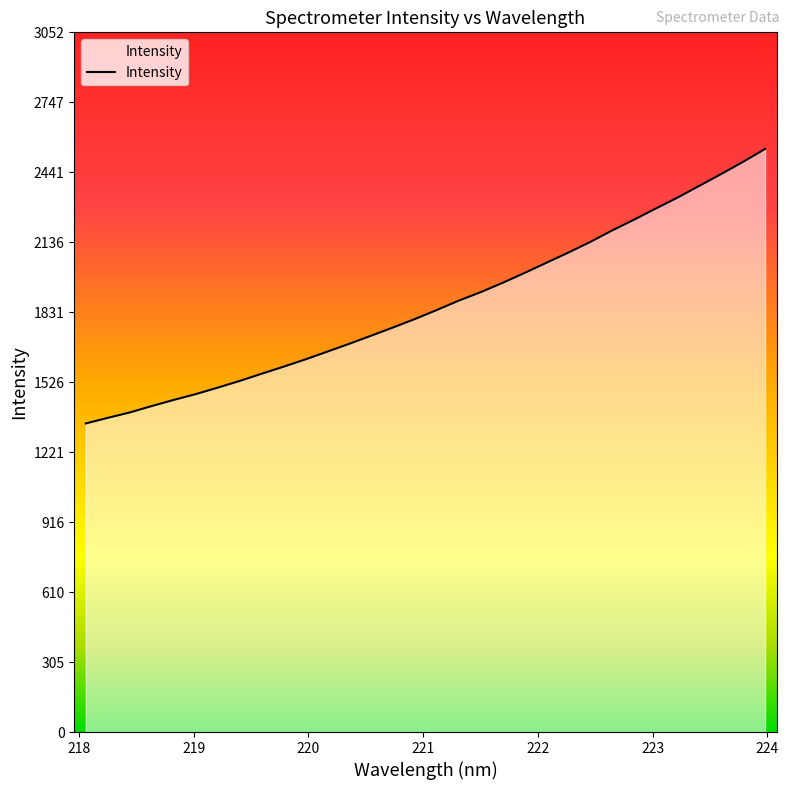

Reading left to right, transcribe all the data shown in this chart.

1345.9	1370.2	1393.6	1421.6	1448.2	1473.5	1501.6	1530.7	1562.1	1592.9	1624.7	1658.6	1692.7	1728.1	1764.0	1801.0	1840.2	1881.1	1917.9	1958.5	2001.6	2046.1	2090.4	2136.6	2186.9	2233.9	2282.7	2330.9	2382.4	2434.0	2487.1	2543.1